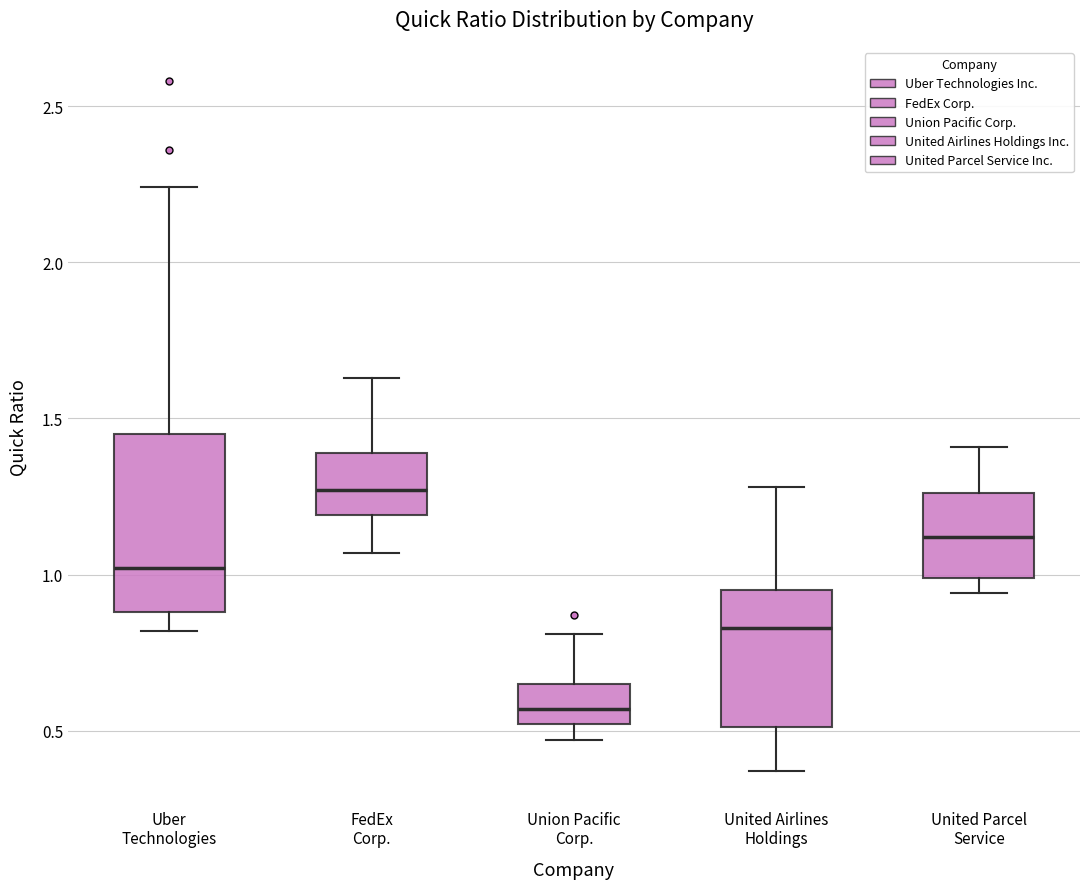

Where is the upper edge of the box for United Parcel Service on the y-axis? The values are not printed on the chart, so give them approximately, as read against the axis.

1.25